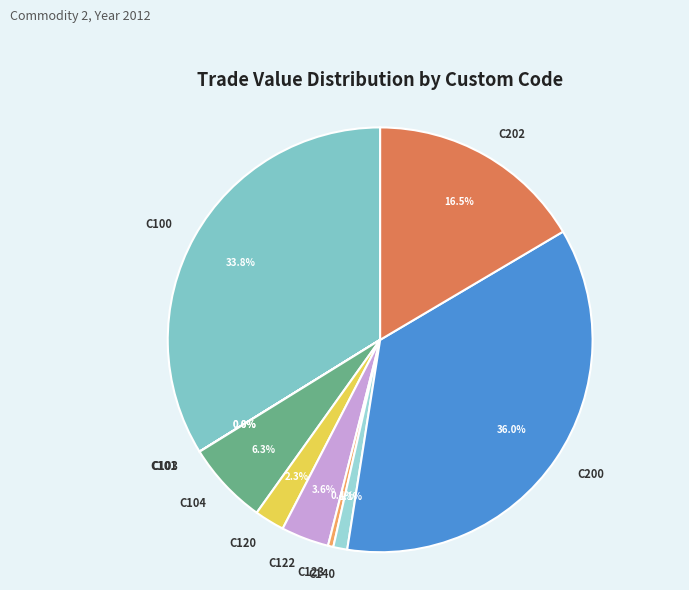

What is the ratio of the value at C100 to the value at C200?

0.9